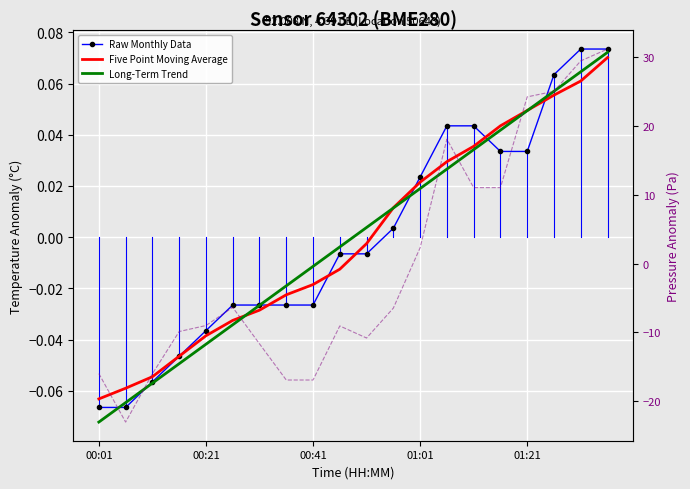

What position from the left is 13?

14